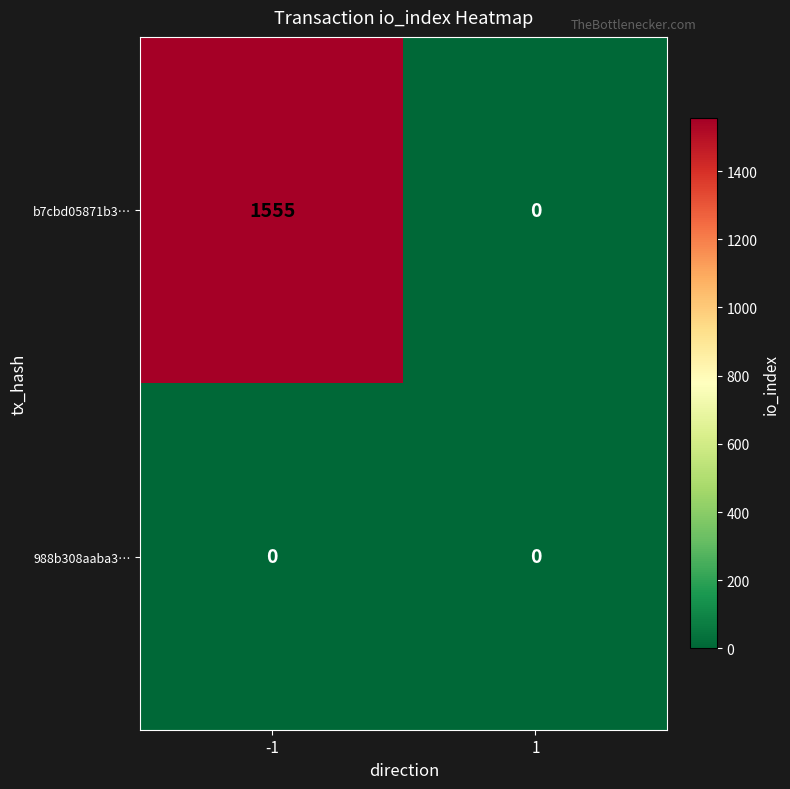

At how many categories does at least one series exceed 1113?

1